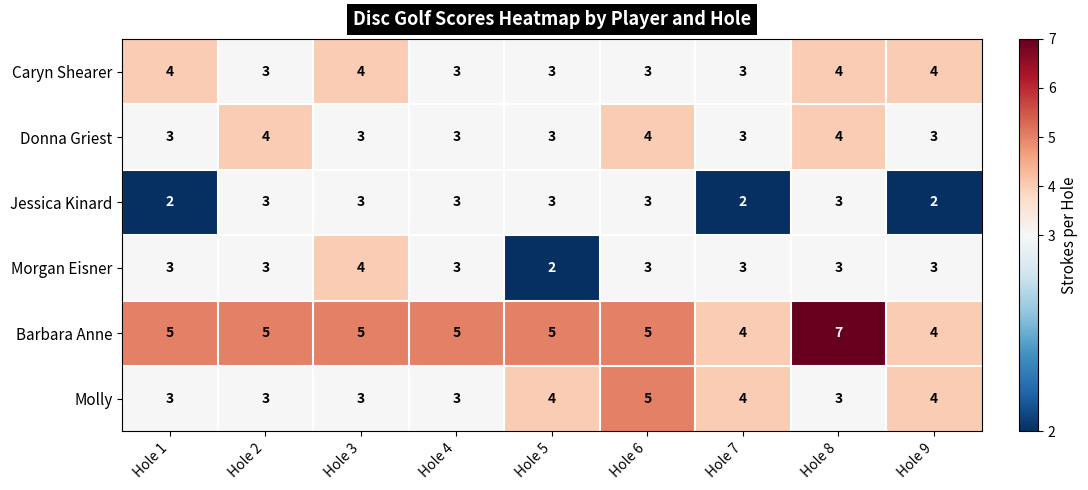

What is the maximum value shown in the chart?

7